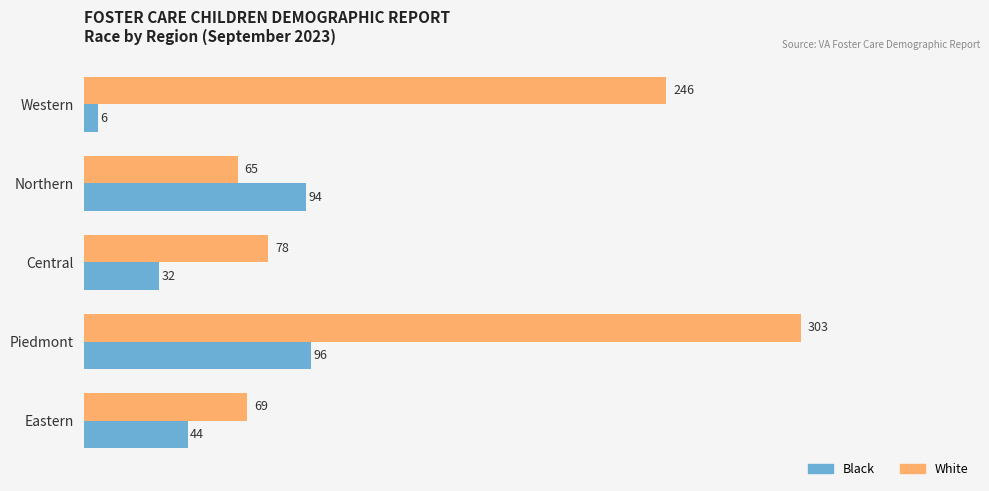

What is the average value of the Black series?

54